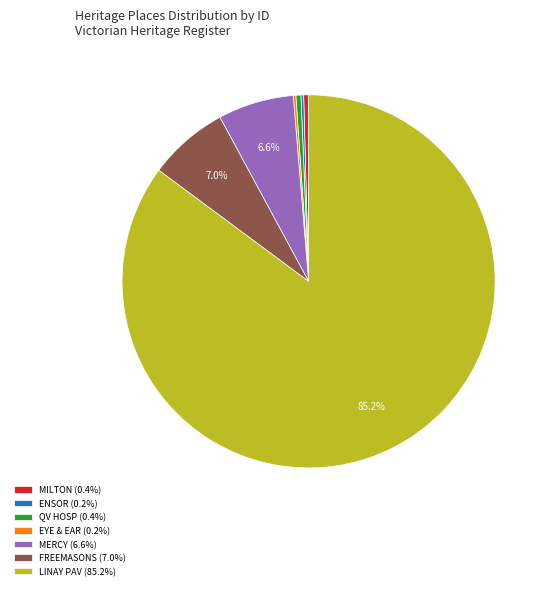

Combined, do MERCY (6.6%) and FREEMASONS (7.0%) account for over 50%?

No